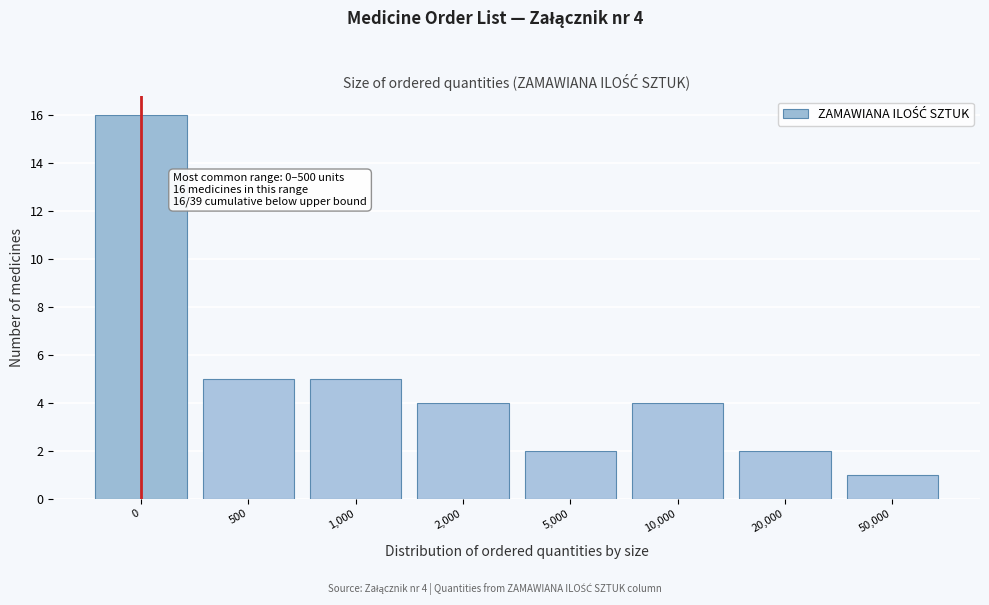

Reading left to right, transcribe all the data shown in this chart.

0=16	500=5	1,000=5	2,000=4	5,000=2	10,000=4	20,000=2	50,000=1